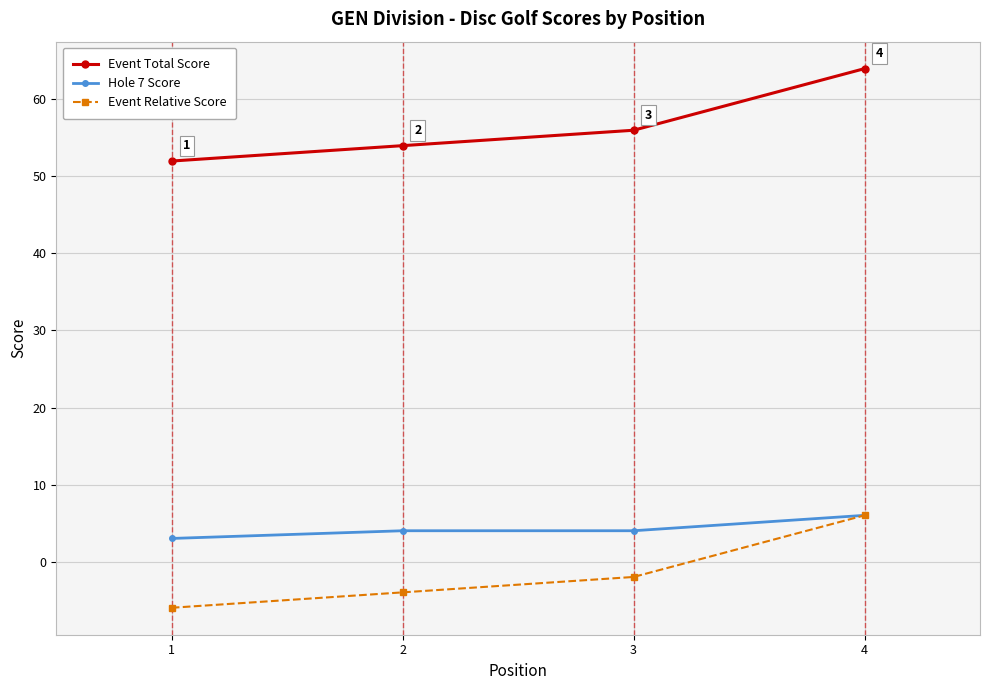

At which label does Event Total Score reach its peak?

4